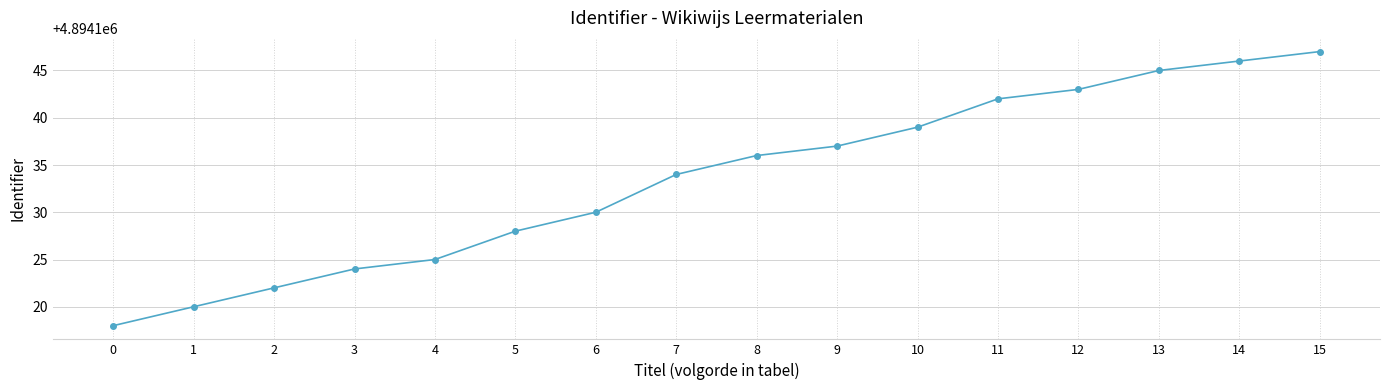

List the labels in order of value, smallest first.

0, 1, 2, 3, 4, 5, 6, 7, 8, 9, 10, 11, 12, 13, 14, 15